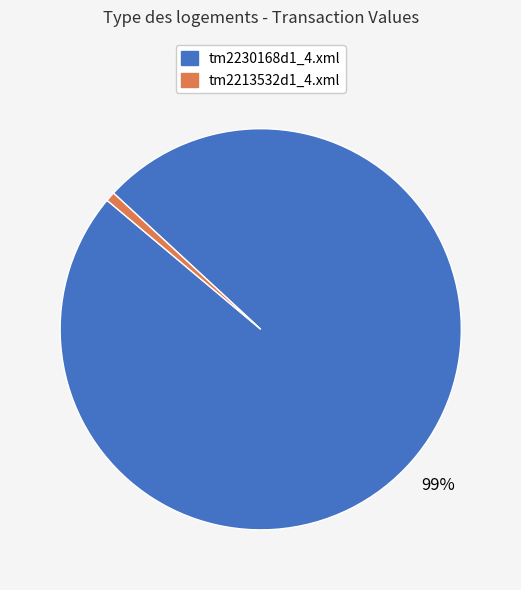

How many slices are in this pie chart?

2